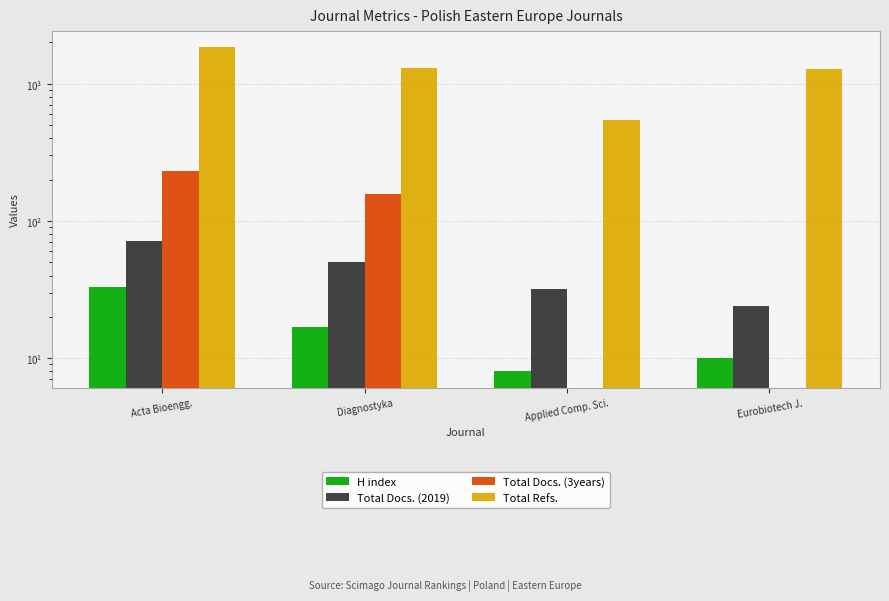

What is the label of the 3rd bar from the right?

Diagnostyka